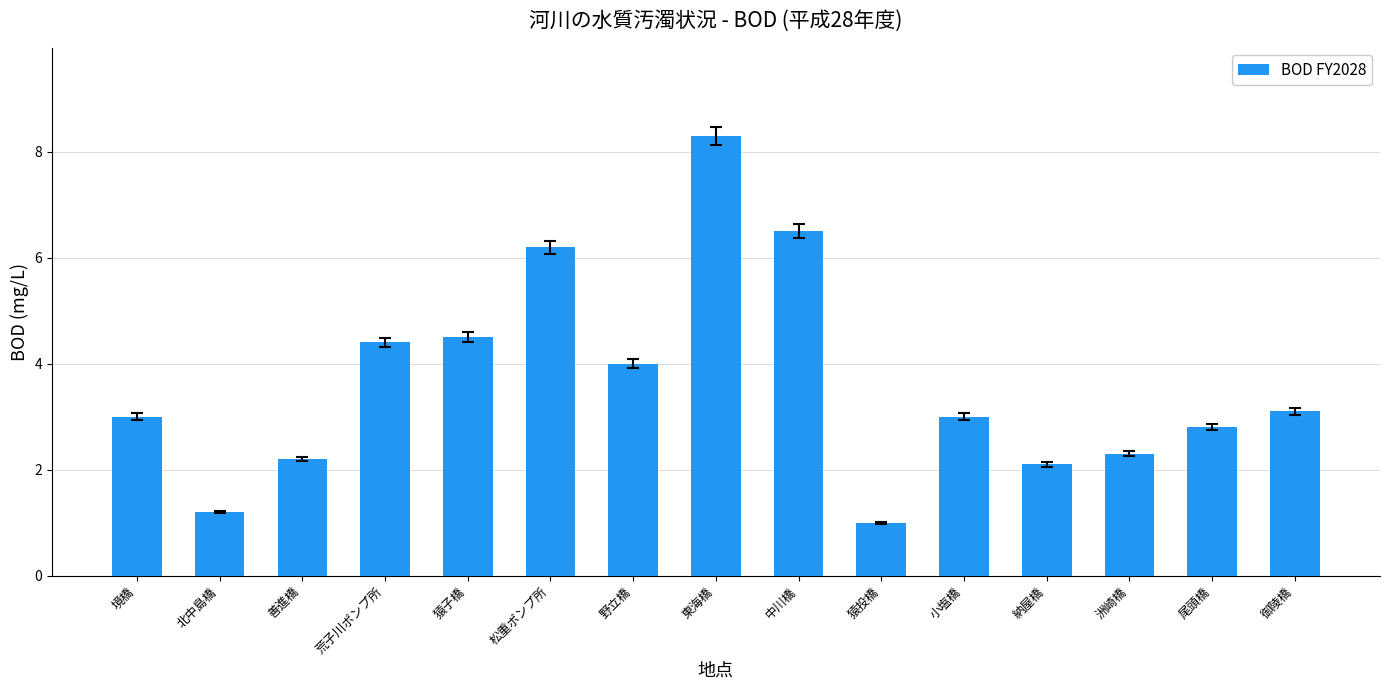

Is it true that the value at 野立橋 is 4.0?

True